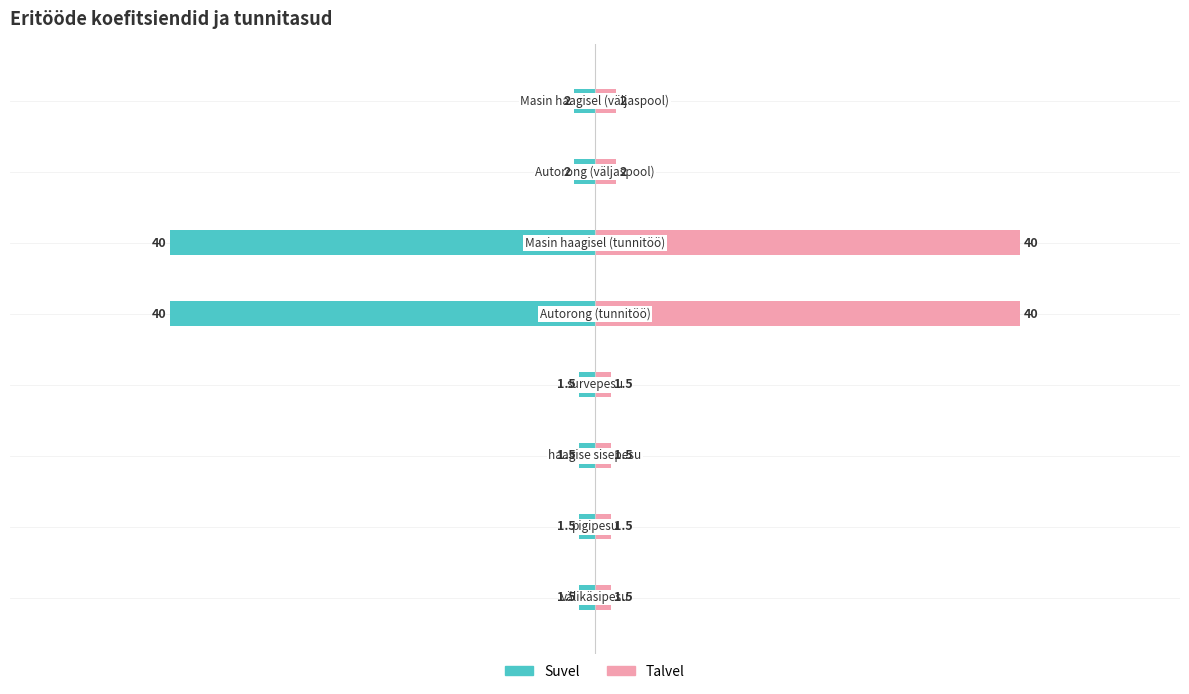

Is it true that Suvel equals -0.4 at 7?

False